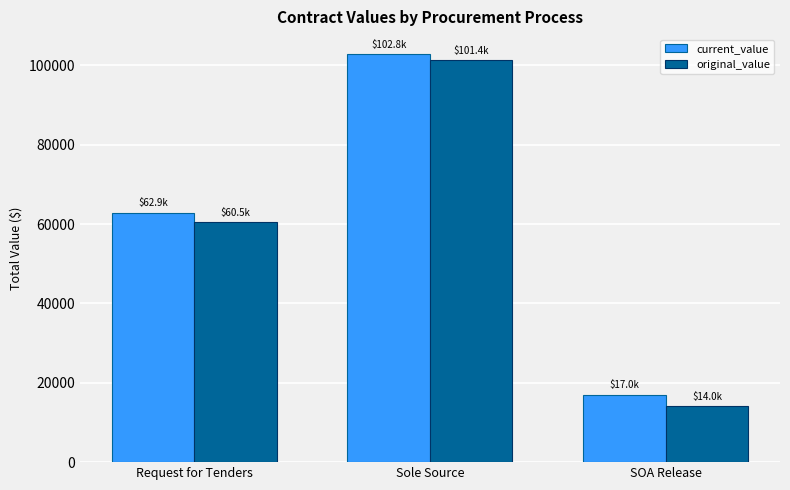

How many distinct data groups are displayed?

2